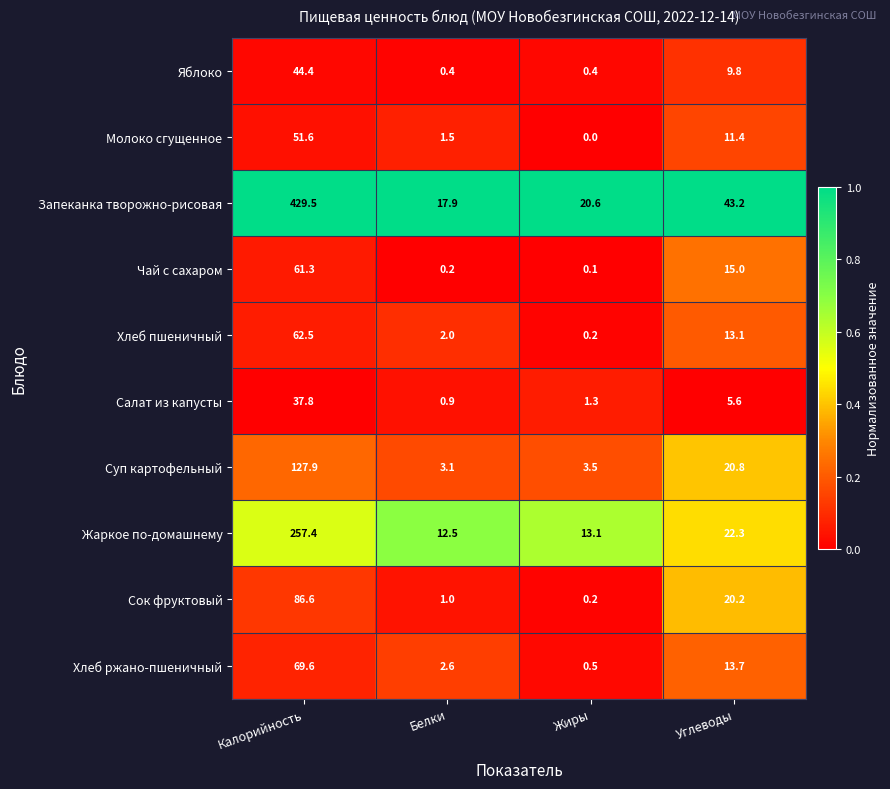

Which series has the largest total across all categories?

Запеканка творожно-рисовая